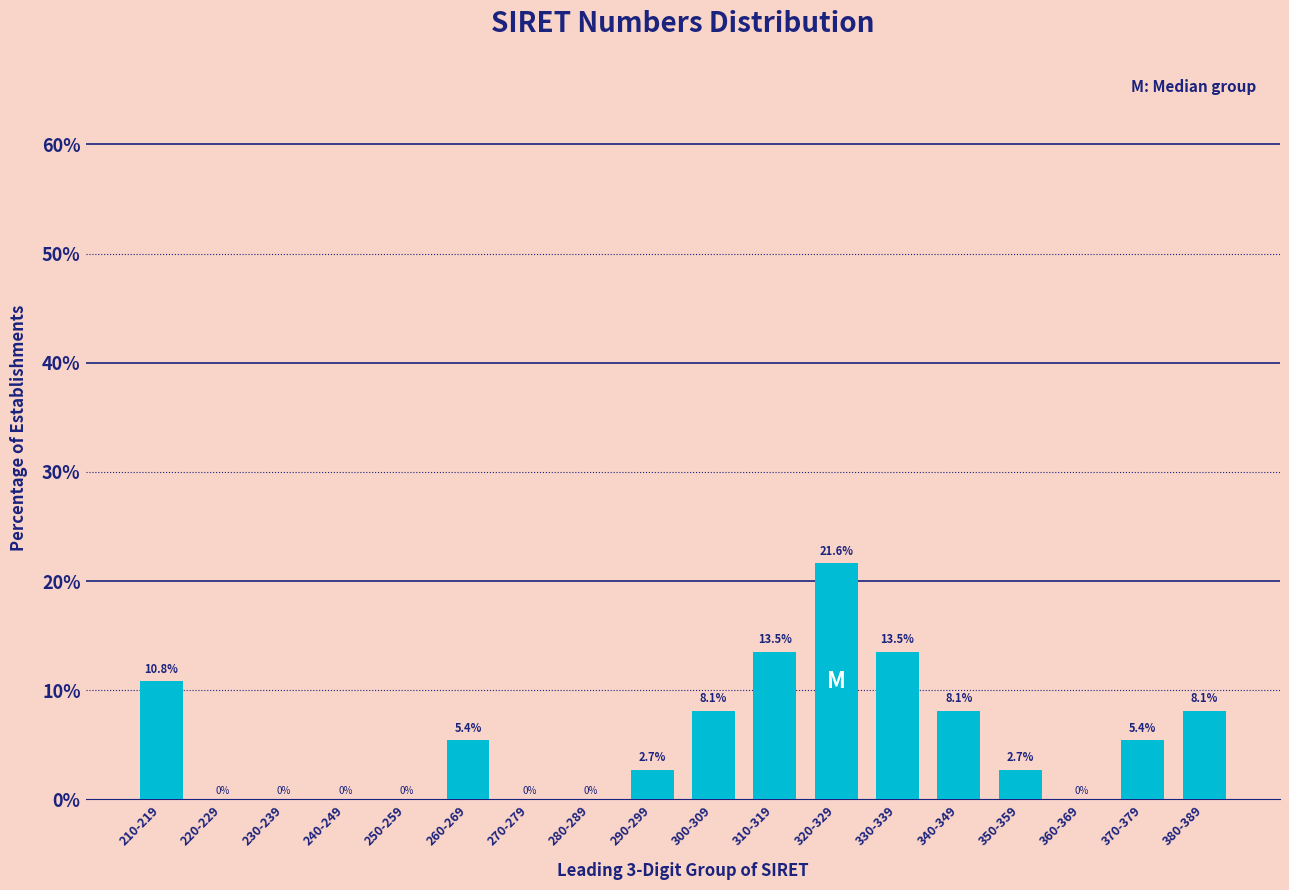

Reading left to right, extract all data points from this chart.

210-219=10.8	220-229=0.0	230-239=0.0	240-249=0.0	250-259=0.0	260-269=5.4	270-279=0.0	280-289=0.0	290-299=2.7	300-309=8.1	310-319=13.5	320-329=21.6	330-339=13.5	340-349=8.1	350-359=2.7	360-369=0.0	370-379=5.4	380-389=8.1